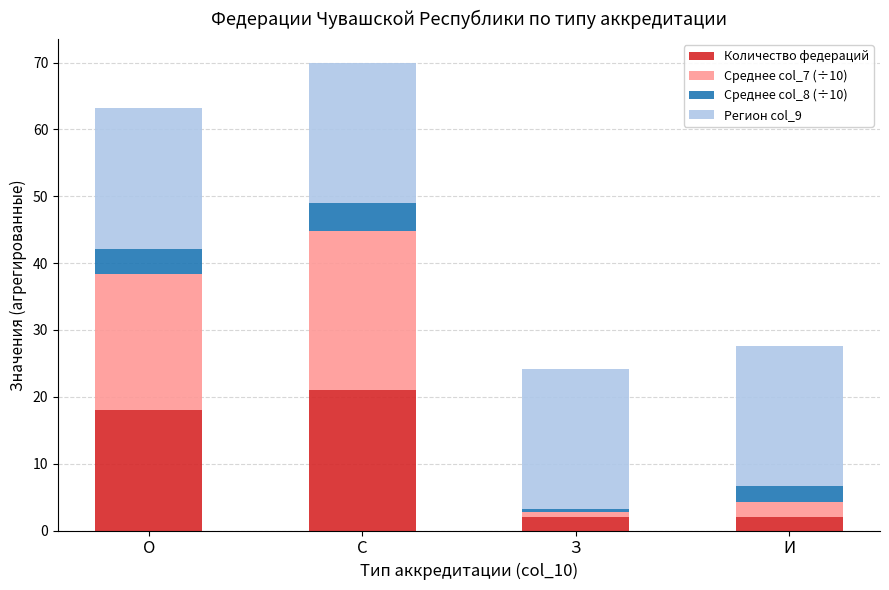

How many distinct data groups are displayed?

4